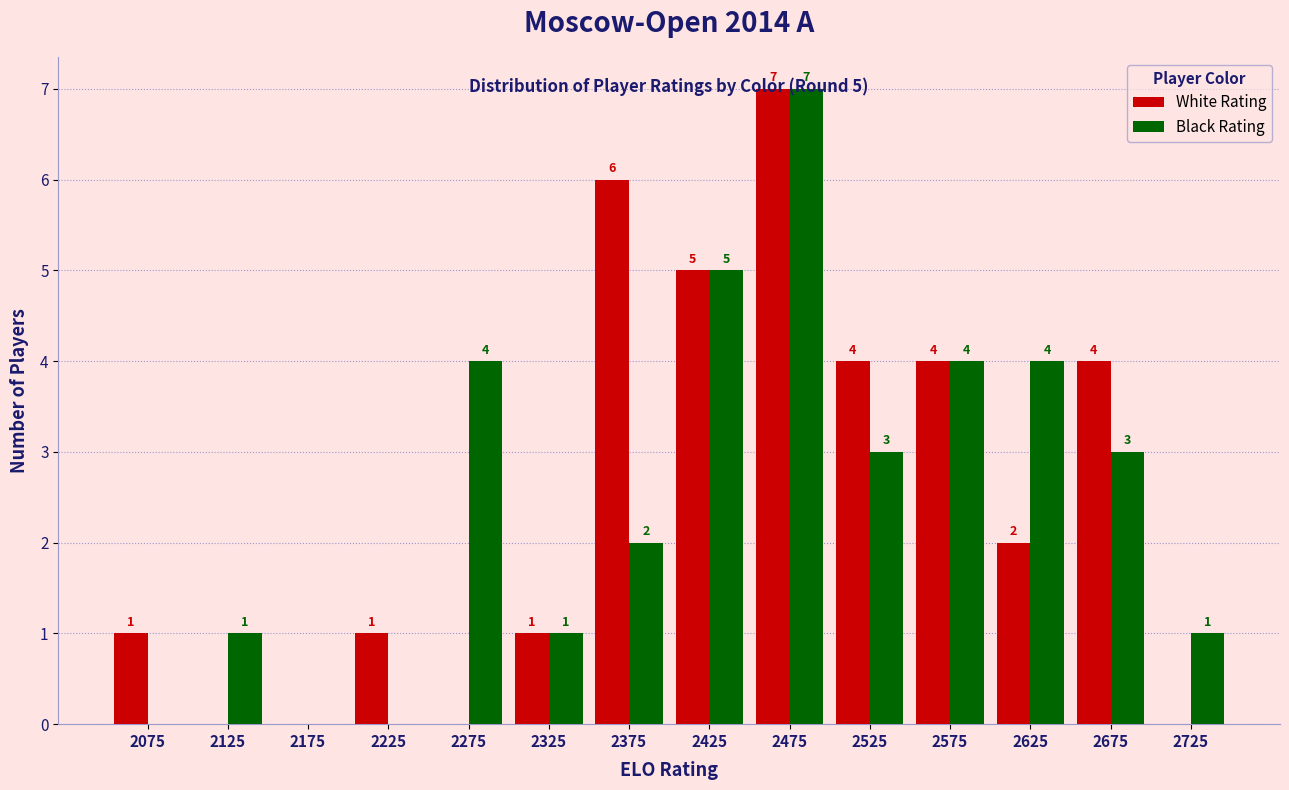

In the Black Rating series, which range on the x-axis has the tallest bar?

2450 to 2500